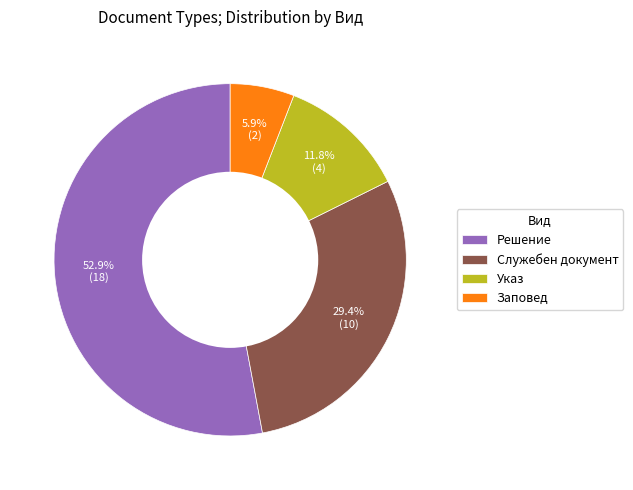

Count the number of slices in the pie.

4